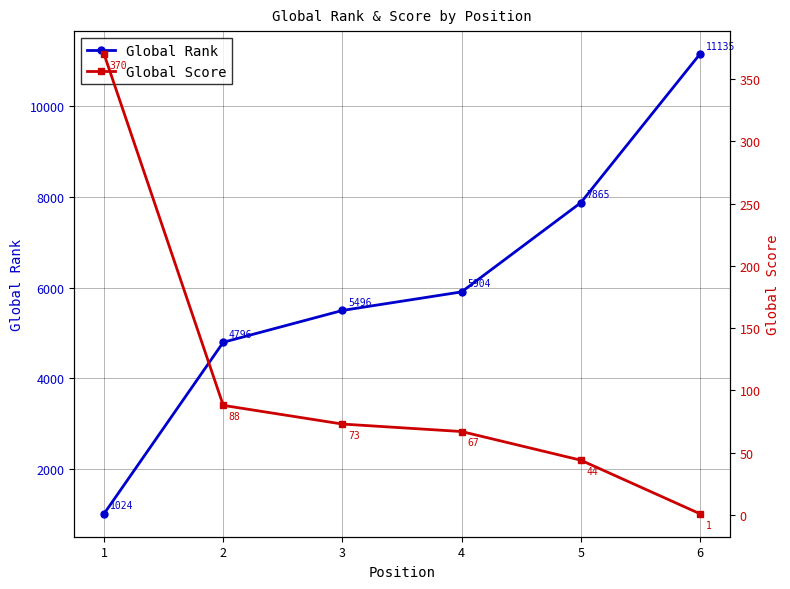

What is the difference between the highest and lowest values at 6?

11134